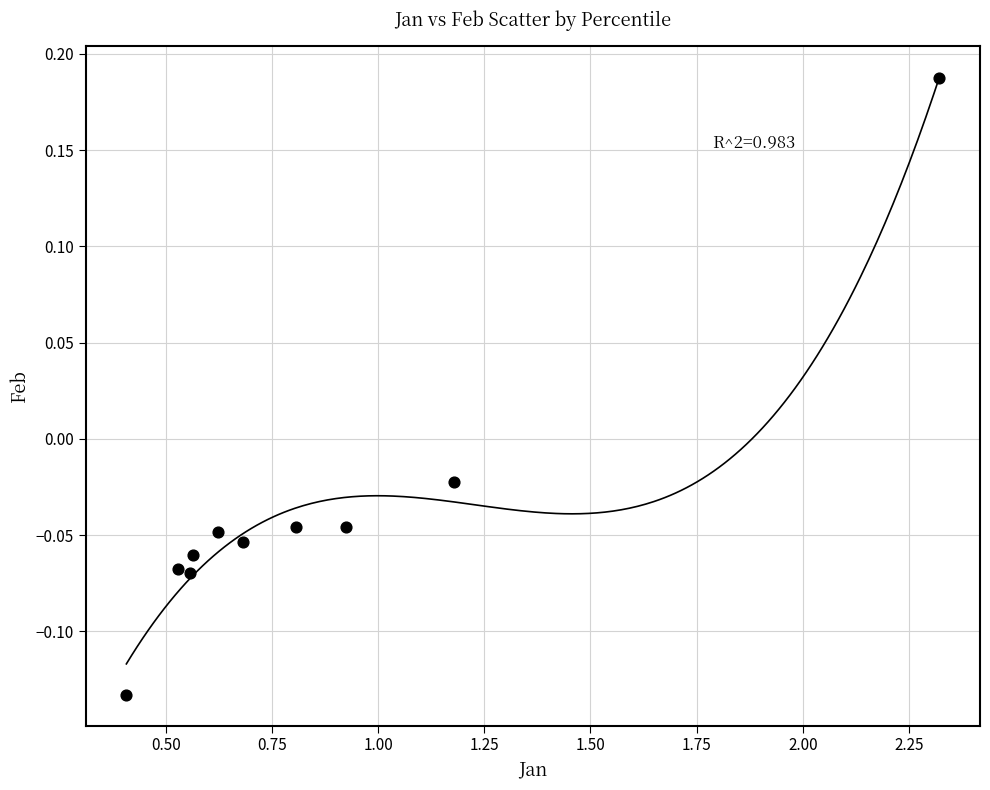

What is the average X value?

0.9